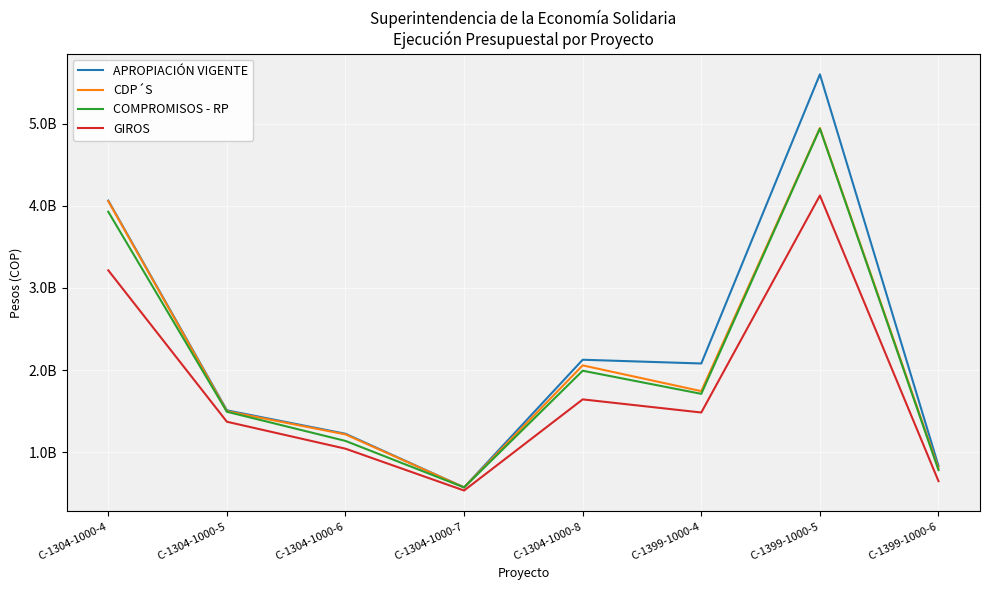

The value of CDP´S at C-1304-1000-6 is 2162506144.6. True or false?

False